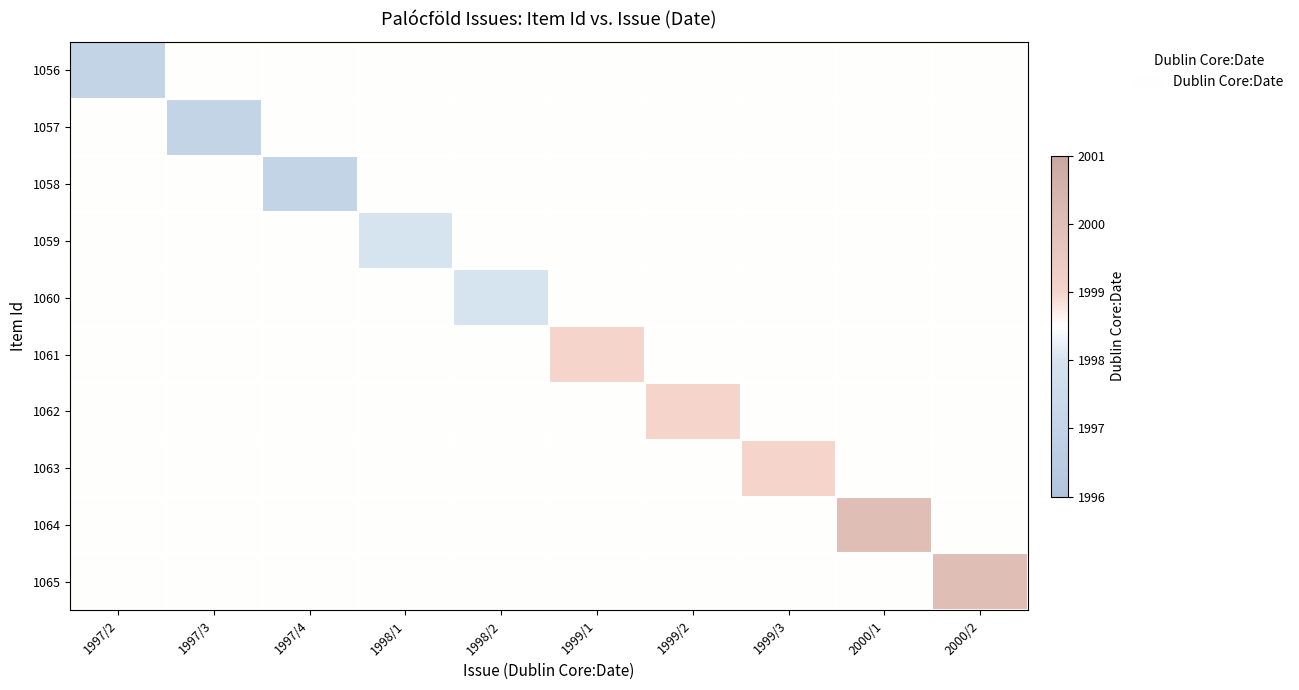

Rank the series at 1999/1 from lowest to highest value.

1056, 1057, 1058, 1059, 1060, 1062, 1063, 1064, 1065, 1061